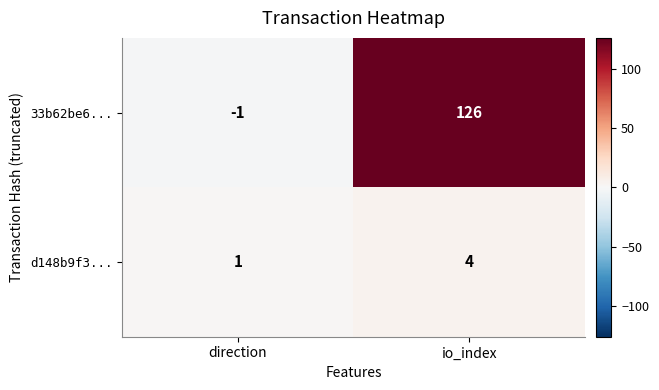

What is the spread (max minus min) of values at direction?

2